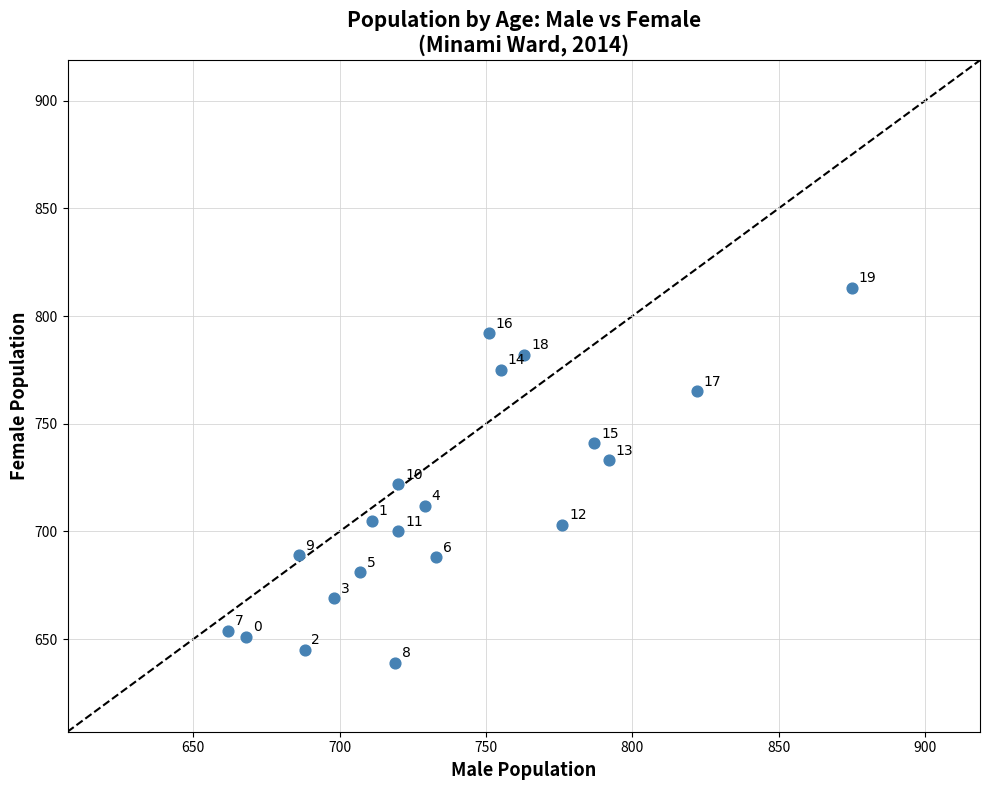

What is the range of X values (max minus min)?

213